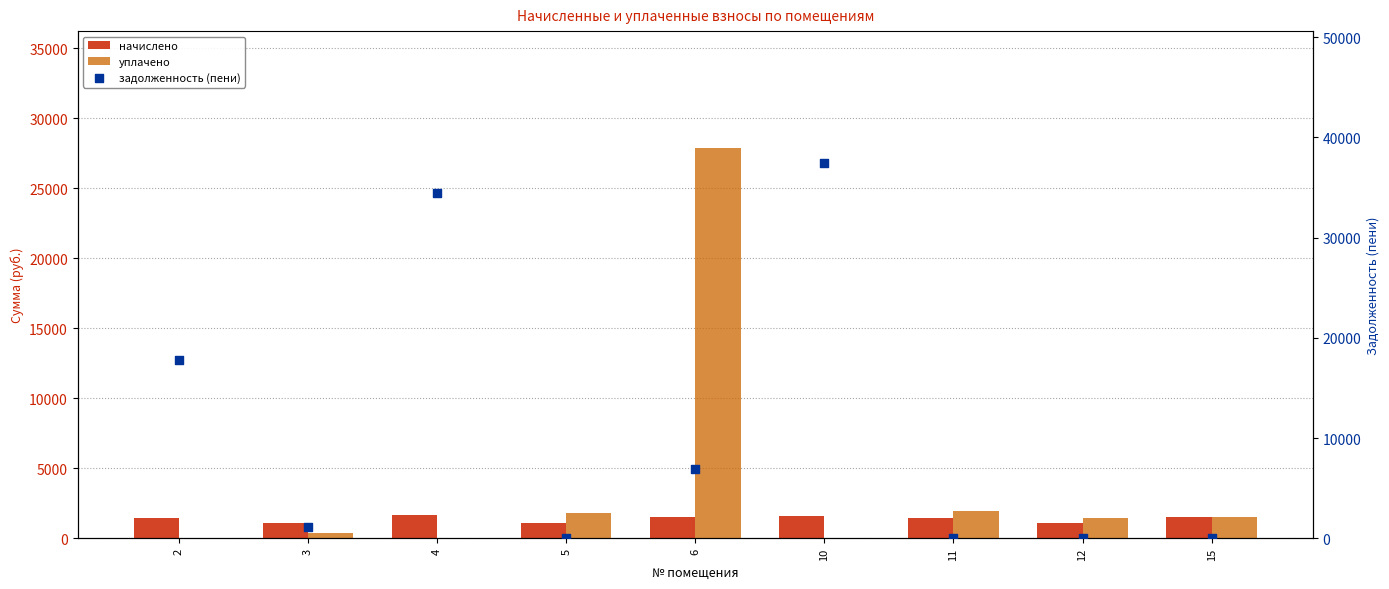

Which series contains the lowest Y value?

уплачено